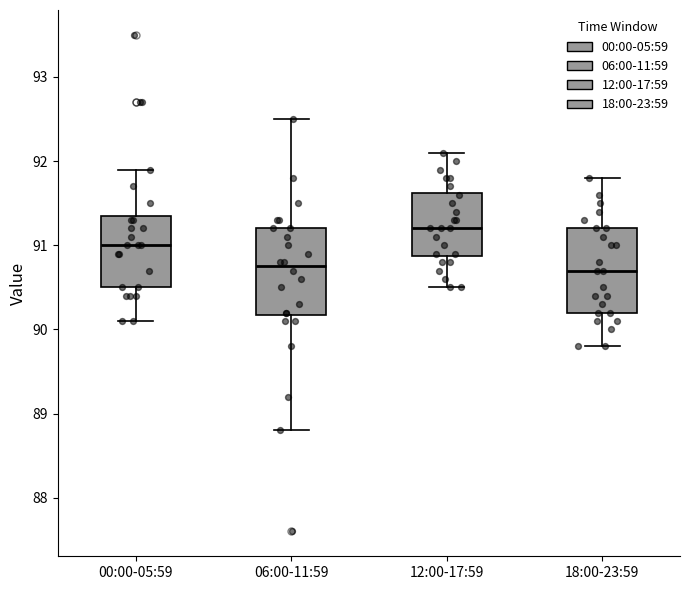

Where does the lower whisker of the box for 00:00-05:59 end on the y-axis? The values are not printed on the chart, so give them approximately, as read against the axis.

90.1